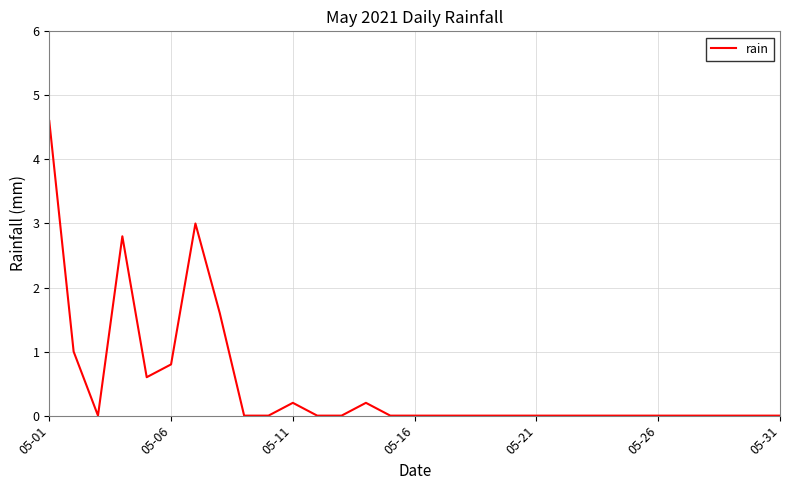

What is the maximum value shown in the chart?

4.6